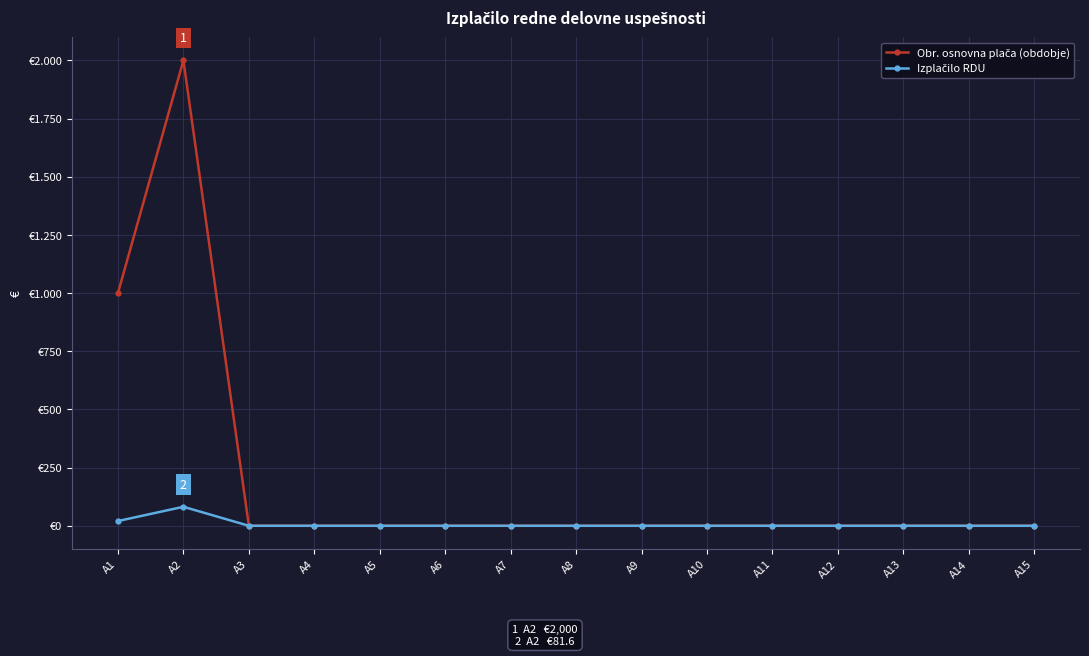

Is this an area chart (filled region under the line)?

No